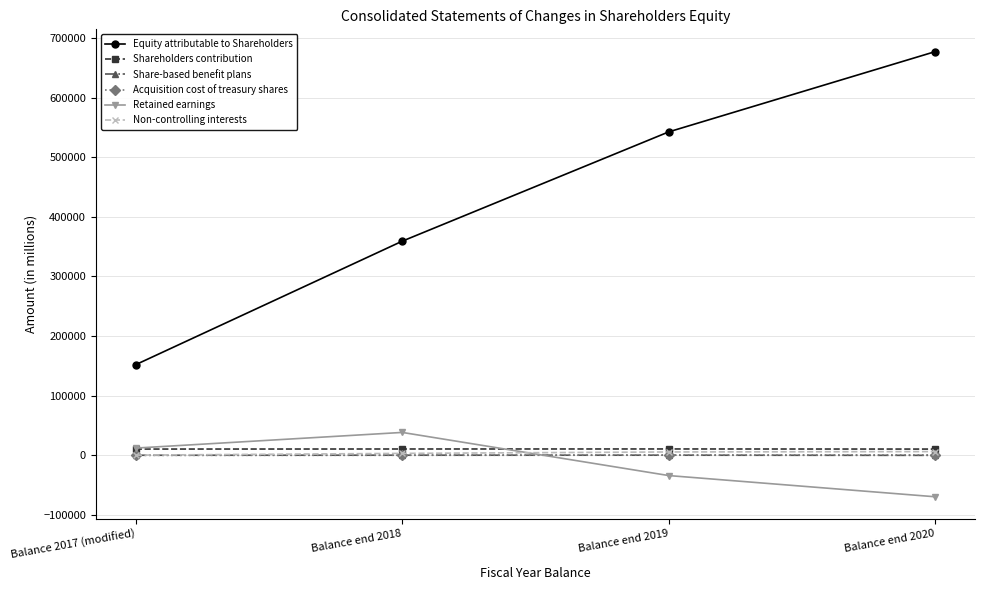

Which series changed the most between Balance end 2018 and Balance end 2019?

Equity attributable to Shareholders